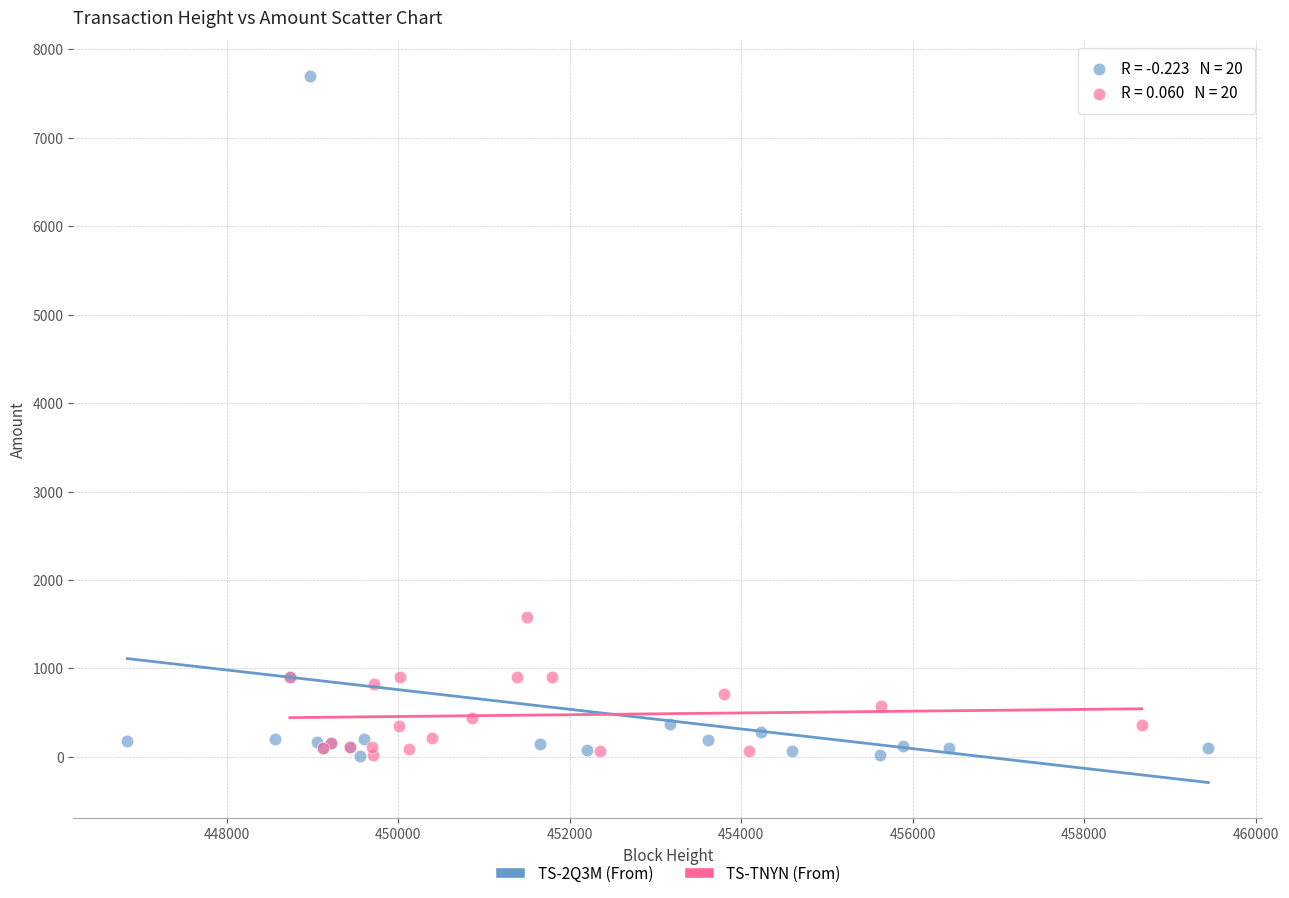

Which series has the largest Y range (max minus min)?

TS-2Q3M (From)